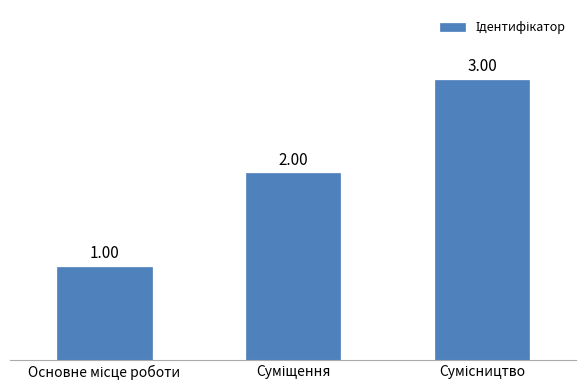

What is the sum of all values?

6